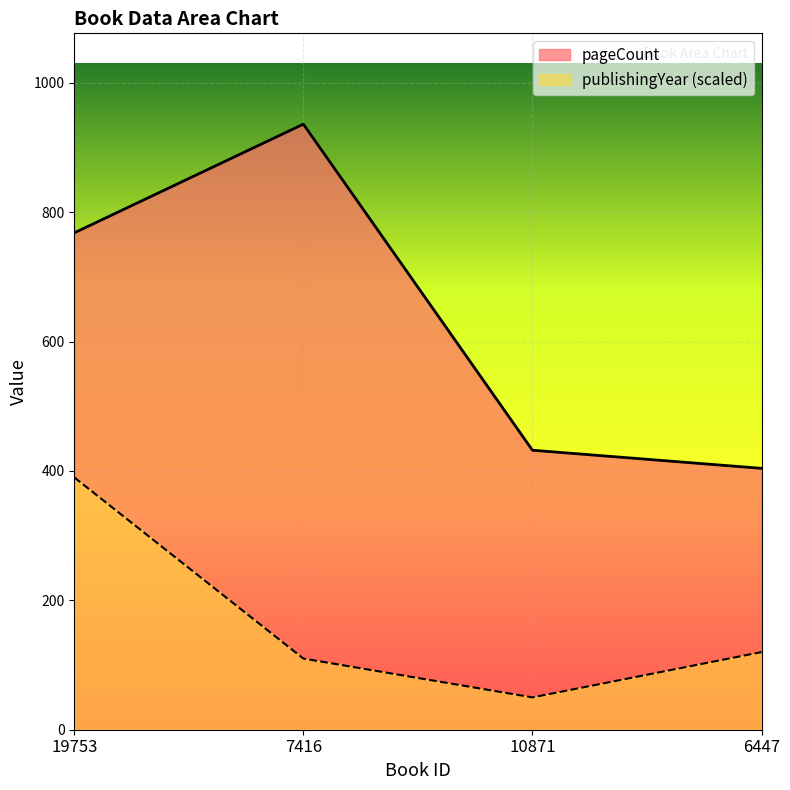

At how many categories does at least one series exceed 786?

1